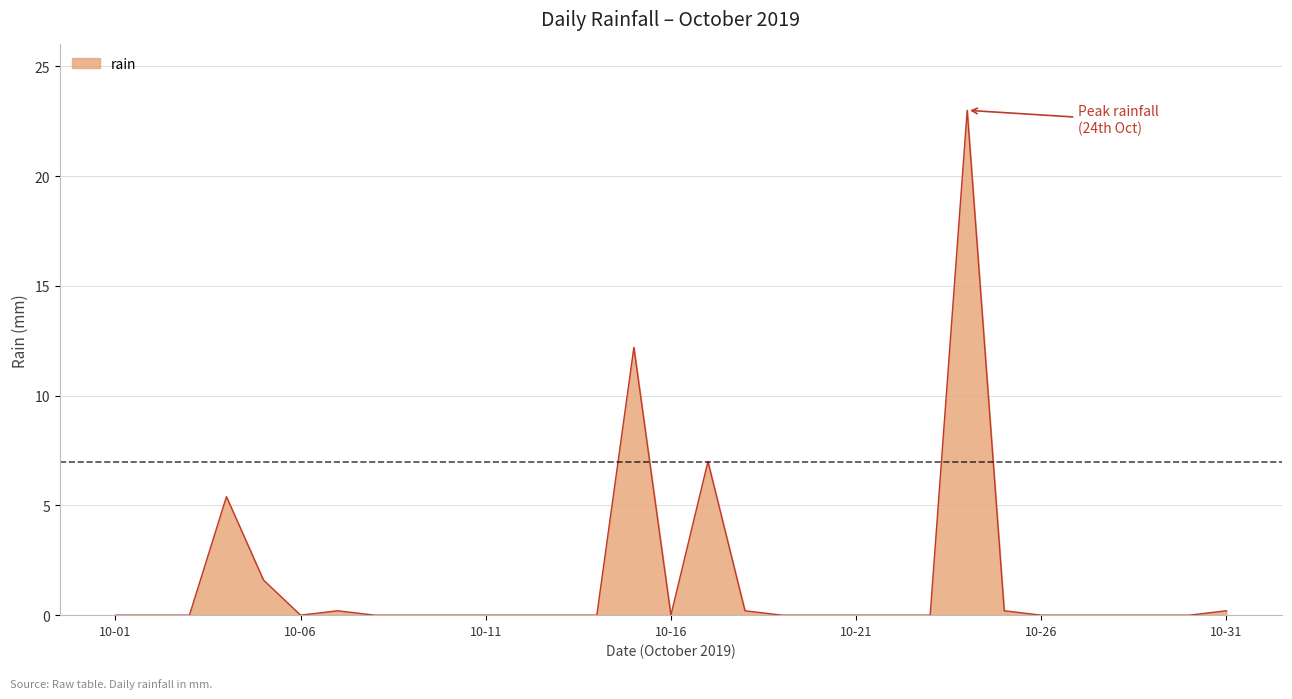

What is the greatest value displayed?

23.0